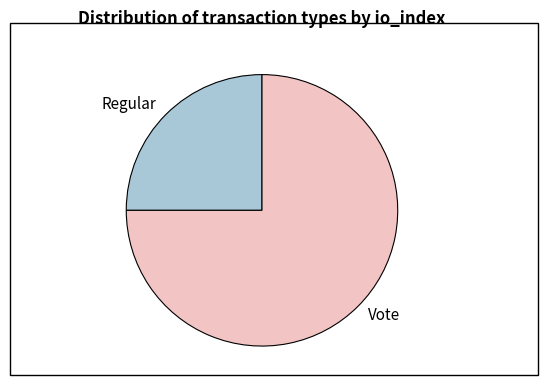

Which slice is the largest?

Vote